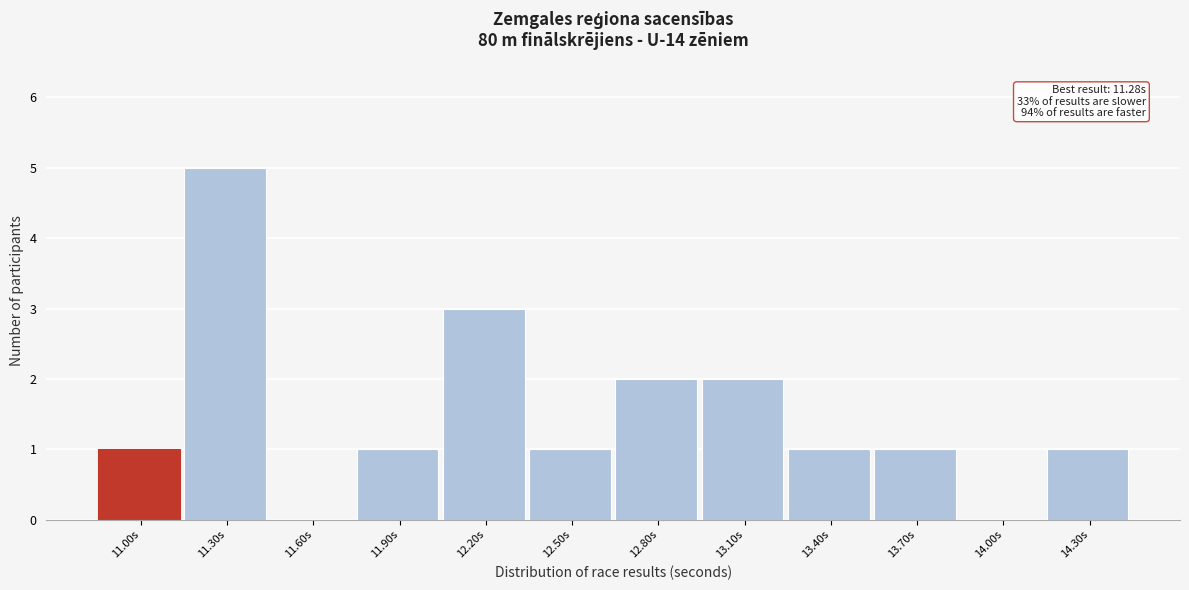

Reading left to right, what are all the values shown in this chart?

11.00s=1	11.30s=5	11.60s=0	11.90s=1	12.20s=3	12.50s=1	12.80s=2	13.10s=2	13.40s=1	13.70s=1	14.00s=0	14.30s=1